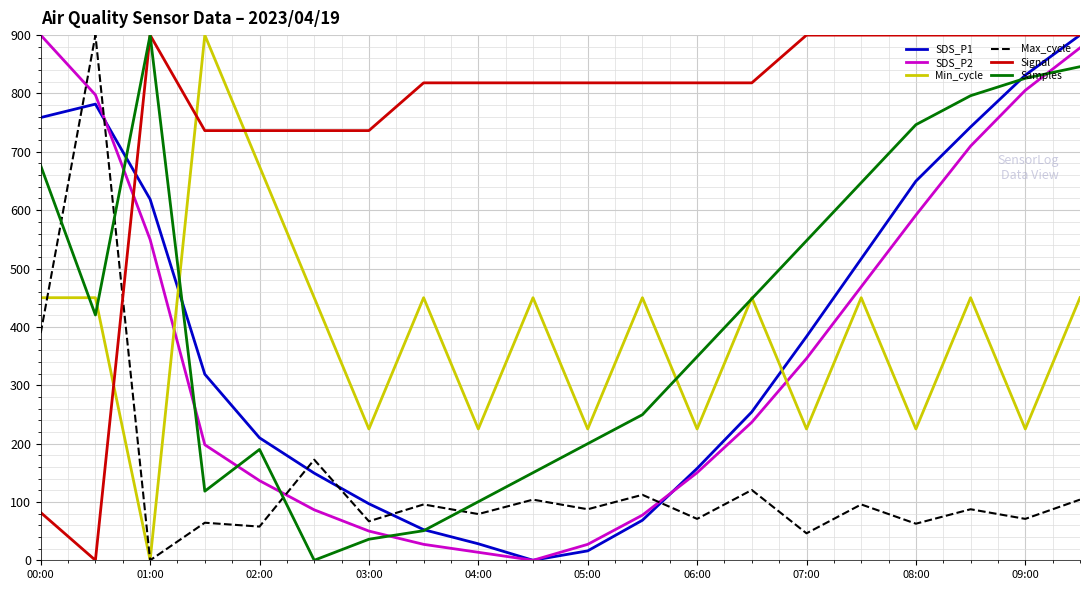

Which series has the largest total across all categories?

Signal